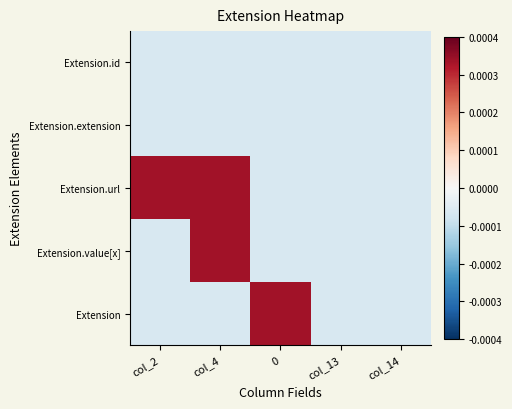

Reading left to right, list all the values displayed in this chart.

Extension.id: col_2=-0.0	col_4=-0.0	0=-0.0	col_13=-0.0	col_14=-0.0
Extension.extension: col_2=-0.0	col_4=-0.0	0=-0.0	col_13=-0.0	col_14=-0.0
Extension.url: col_2=0.0	col_4=0.0	0=-0.0	col_13=-0.0	col_14=-0.0
Extension.value[x]: col_2=-0.0	col_4=0.0	0=-0.0	col_13=-0.0	col_14=-0.0
Extension: col_2=-0.0	col_4=-0.0	0=0.0	col_13=-0.0	col_14=-0.0